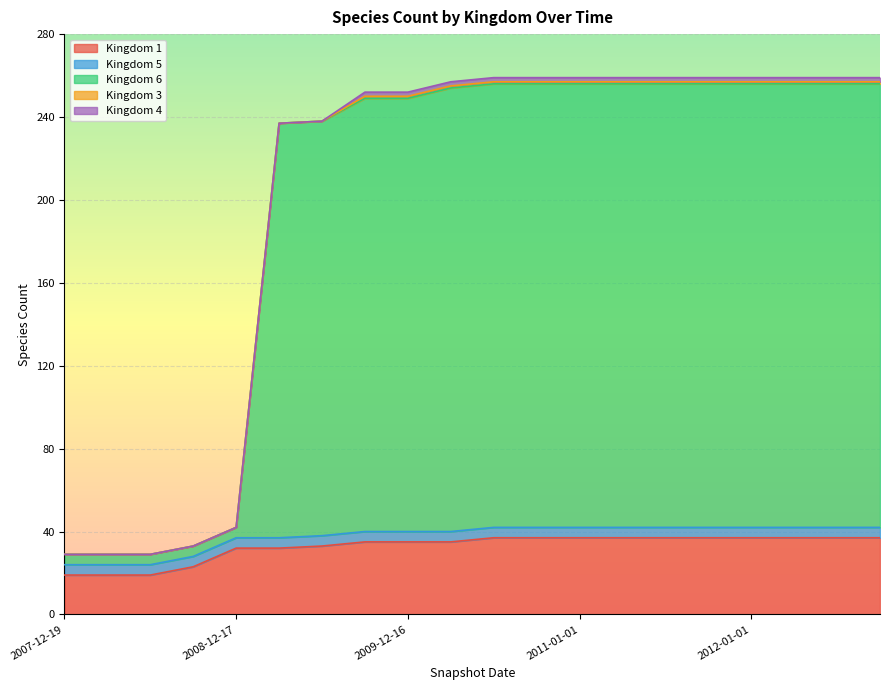

At how many categories does at least one series exceed 112?

15